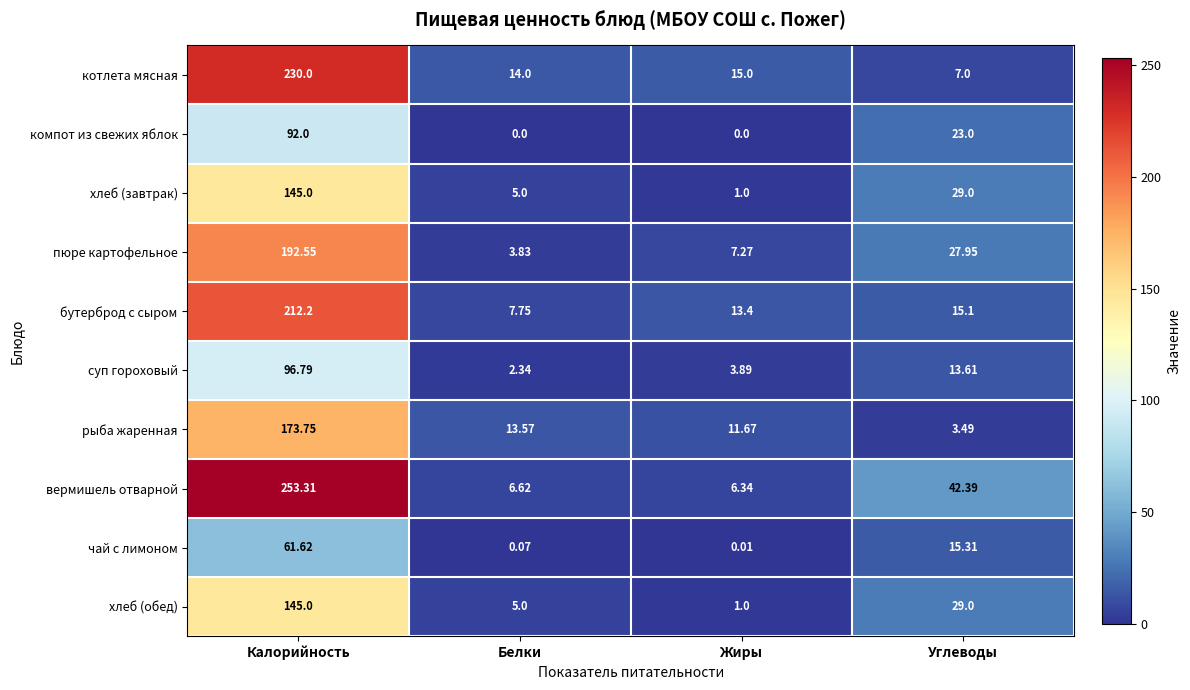

How many positive values does the компот из свежих яблок series have?

2